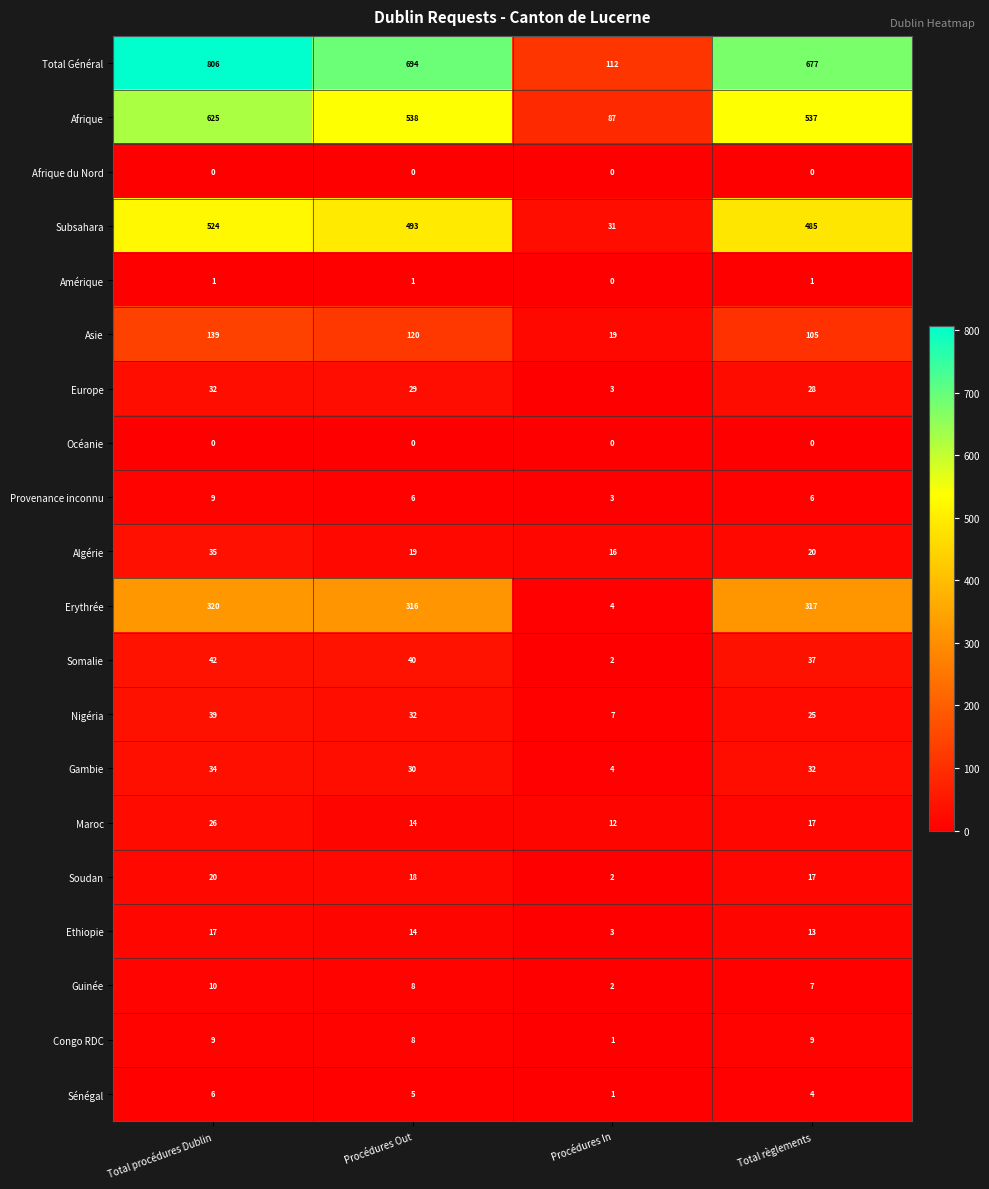

What is the sum of all Guinée values?

27